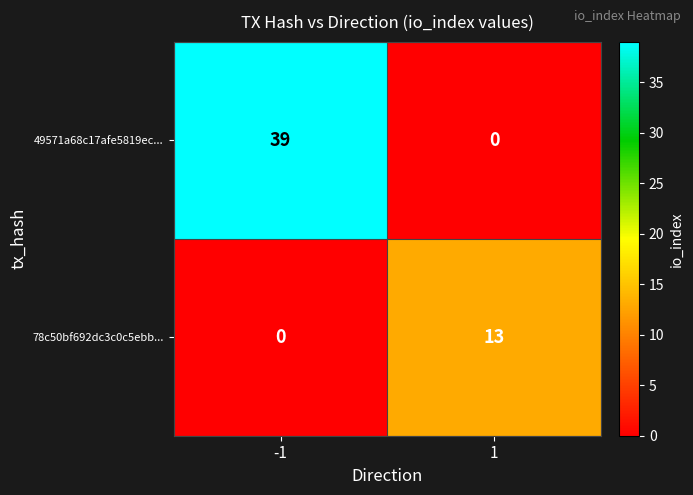

Which series has the largest range (max minus min)?

49571a68c17afe5819ec...